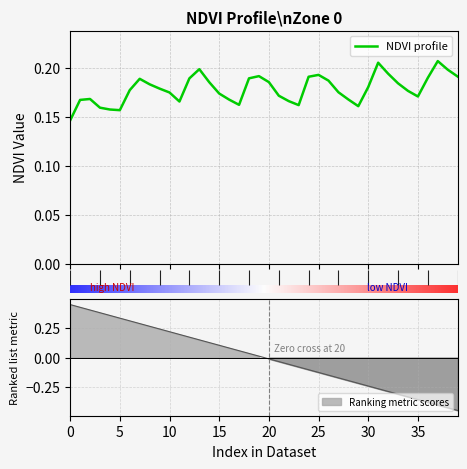

What is the smallest value displayed?

0.1